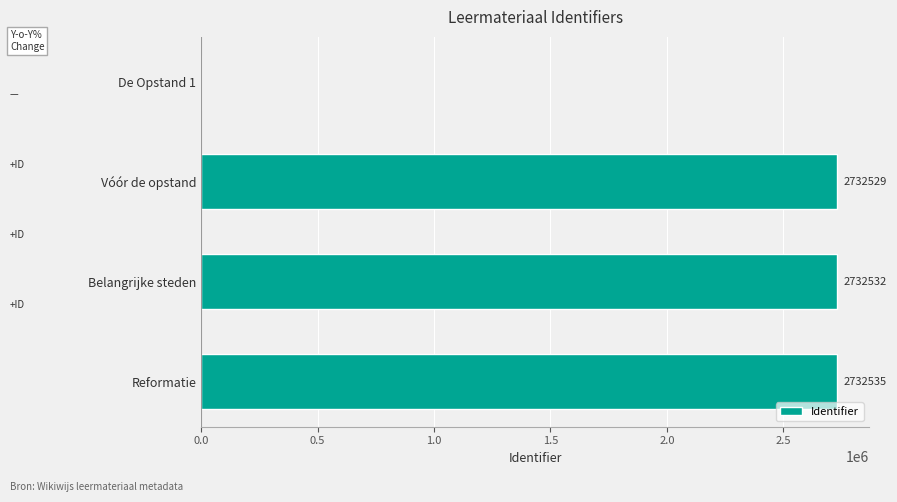

Count the number of data series in this chart.

1